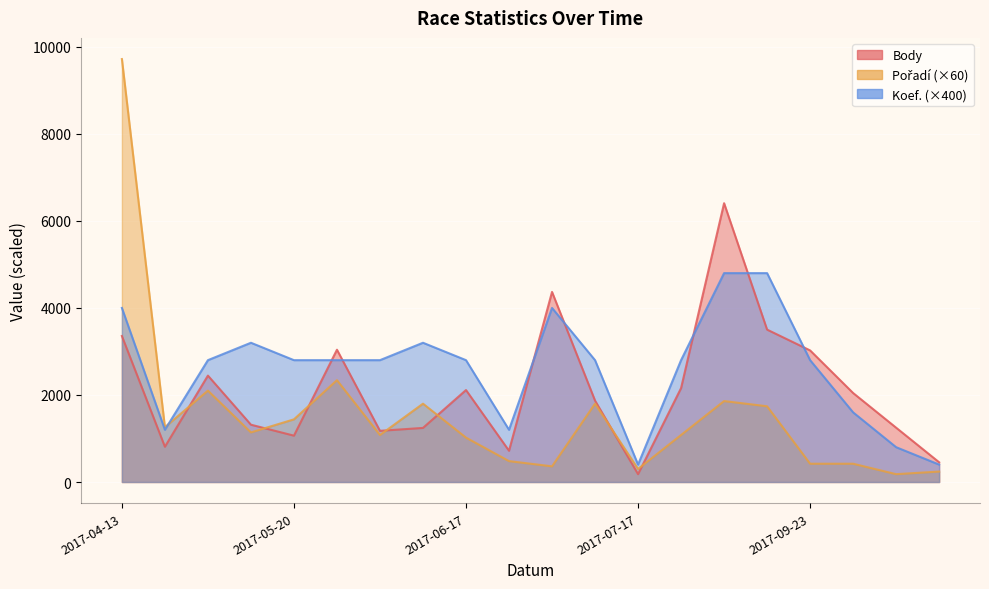

Reading left to right, extract all data points from this chart.

Body: 2017-04-13=3355	2017-04-22=810	2017-04-29=2445	2017-05-06=1317	2017-05-20=1065	2017-05-27=3040	2017-06-03=1176	2017-06-10=1243	2017-06-17=2113	2017-06-24=718	2017-06-25=4368	2017-07-08=1871	2017-07-17=180	2017-08-19=2157	2017-08-24=6407	2017-09-01=3502	2017-09-23=3024	2017-09-30=2045	2017-10-14=1248	2017-10-15=453
Pořadí: 2017-04-13=9720	2017-04-22=1260	2017-04-29=2100	2017-05-06=1140	2017-05-20=1440	2017-05-27=2340	2017-06-03=1080	2017-06-10=1800	2017-06-17=1020	2017-06-24=480	2017-06-25=360	2017-07-08=1800	2017-07-17=300	2017-08-19=1080	2017-08-24=1860	2017-09-01=1740	2017-09-23=420	2017-09-30=420	2017-10-14=180	2017-10-15=240
Koef.: 2017-04-13=4000	2017-04-22=1200	2017-04-29=2800	2017-05-06=3200	2017-05-20=2800	2017-05-27=2800	2017-06-03=2800	2017-06-10=3200	2017-06-17=2800	2017-06-24=1200	2017-06-25=4000	2017-07-08=2800	2017-07-17=400	2017-08-19=2800	2017-08-24=4800	2017-09-01=4800	2017-09-23=2800	2017-09-30=1600	2017-10-14=800	2017-10-15=400